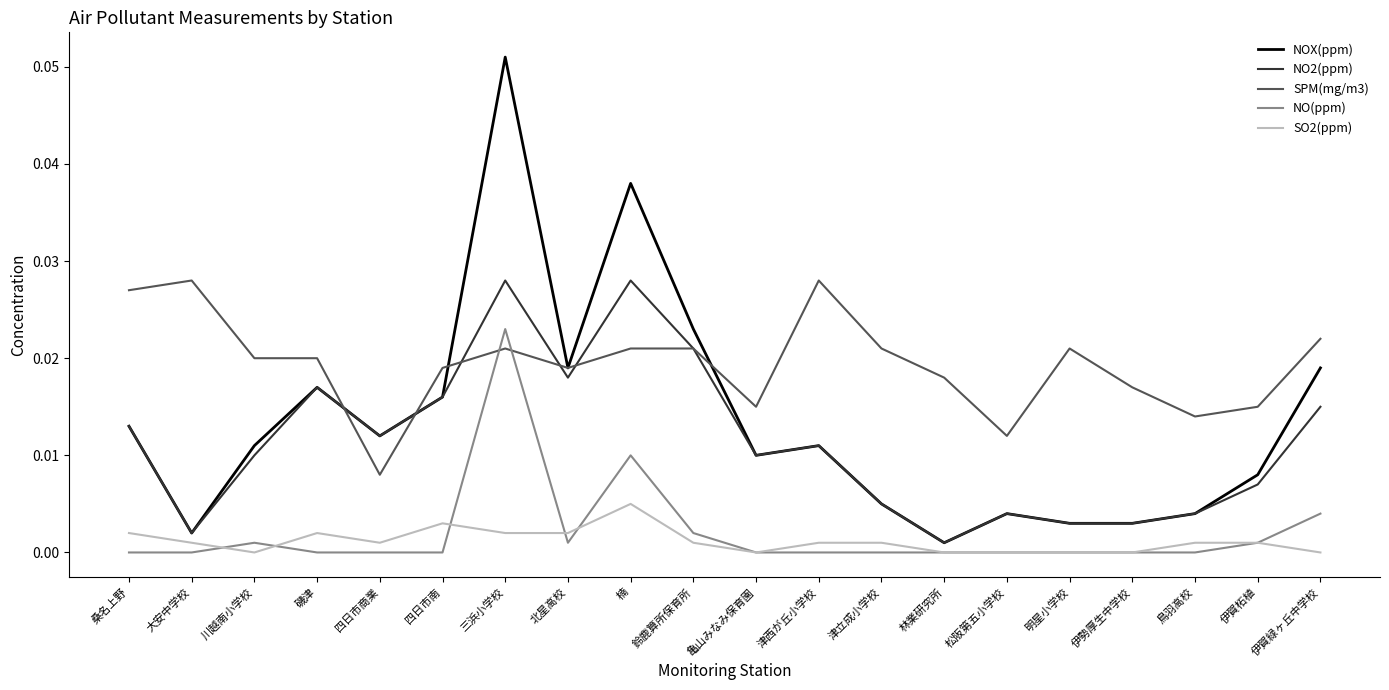

Where is the first local minimum for NO2(ppm)?

大安中学校